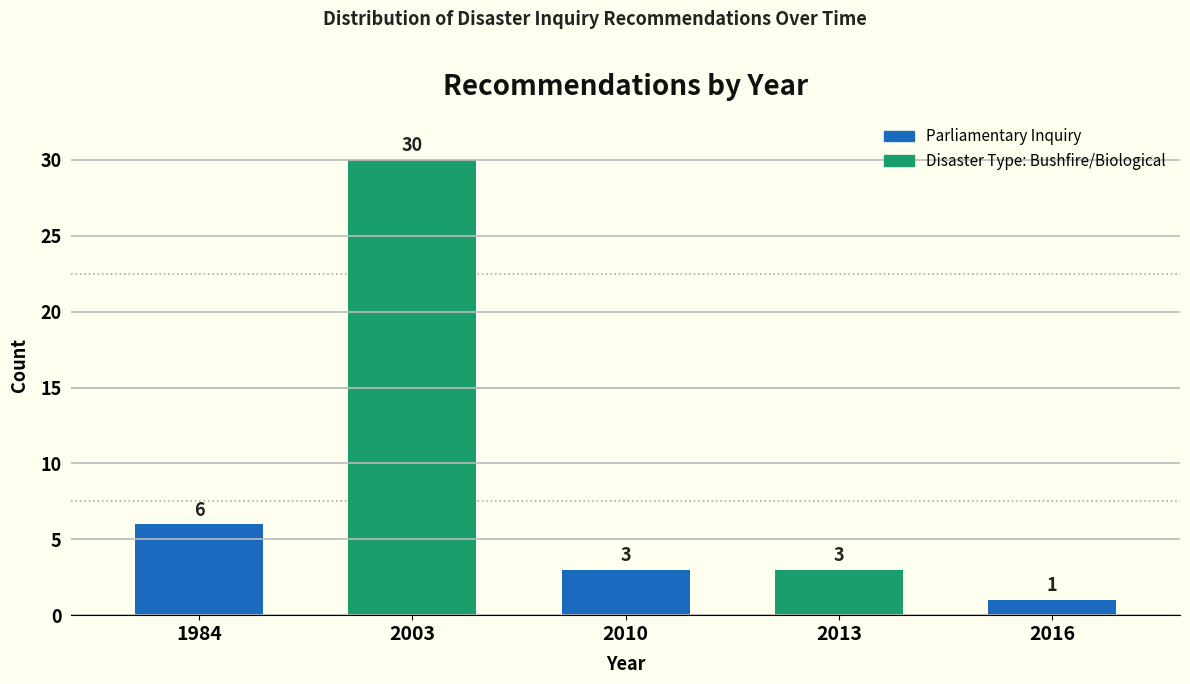

Reading left to right, list all the values displayed in this chart.

6	30	3	3	1